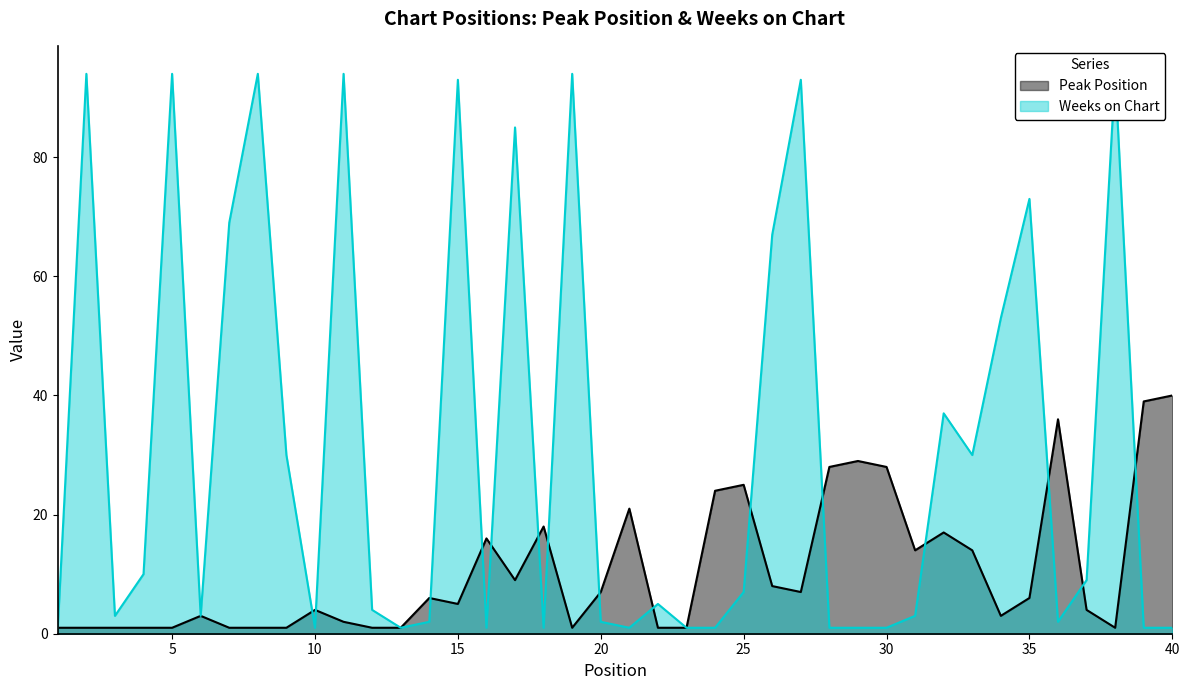

What is the highest value of the Peak Position series?

40